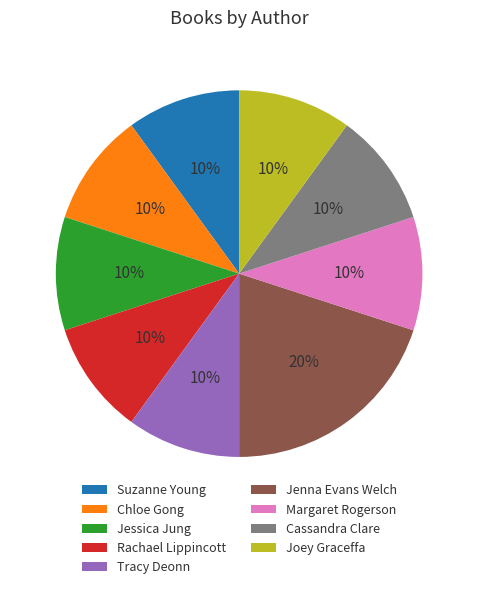

What is the ratio of the value at Chloe Gong to the value at Margaret Rogerson?

1.0